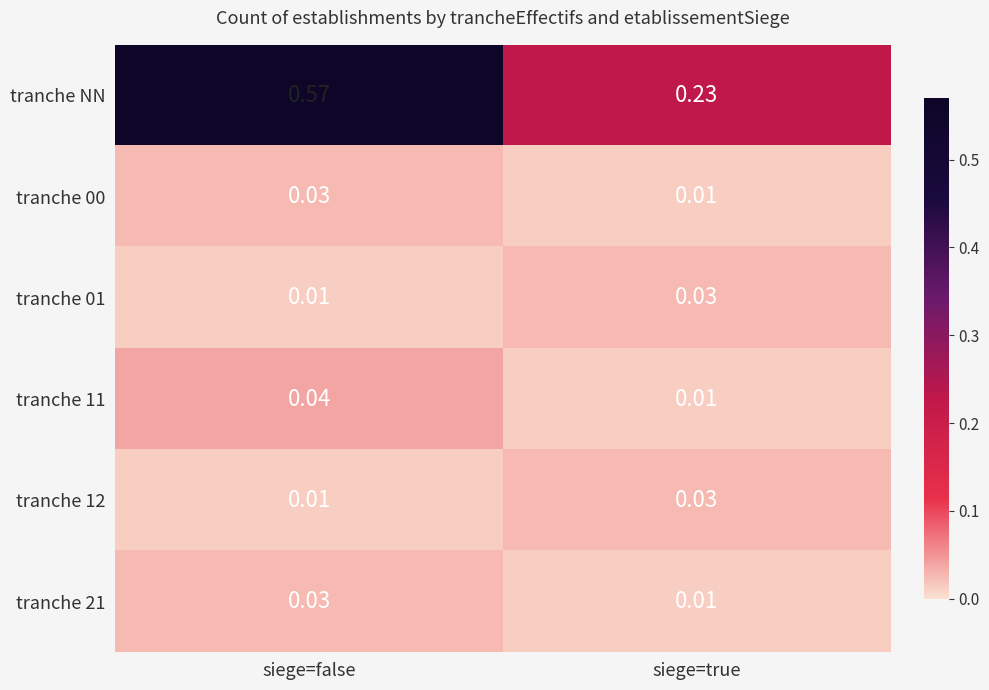

At which label is tranche NN closest to 0?

siege=true